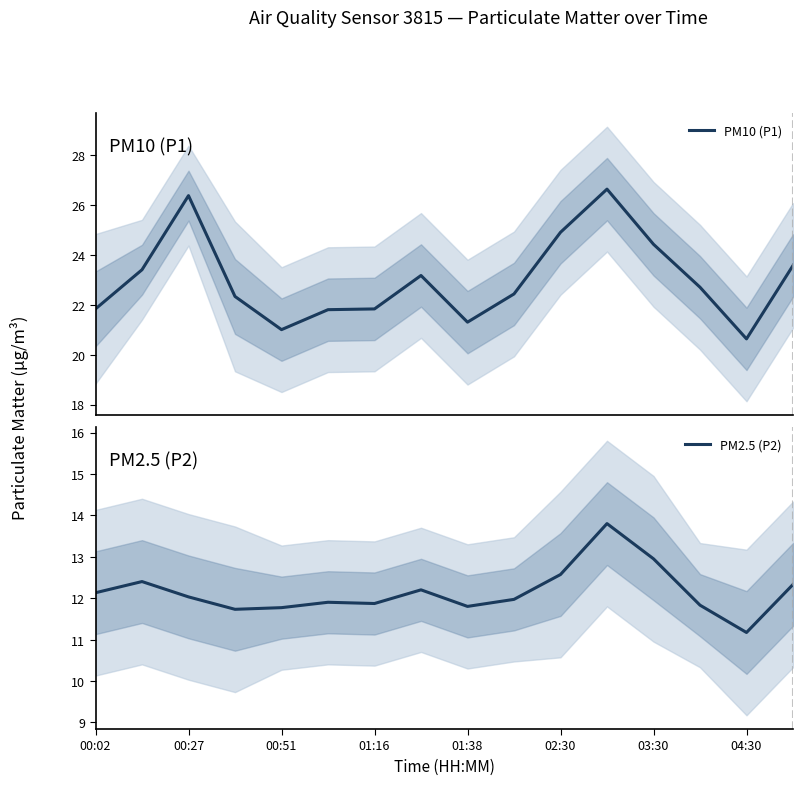

What is the maximum value for PM10 (P1)?

26.6